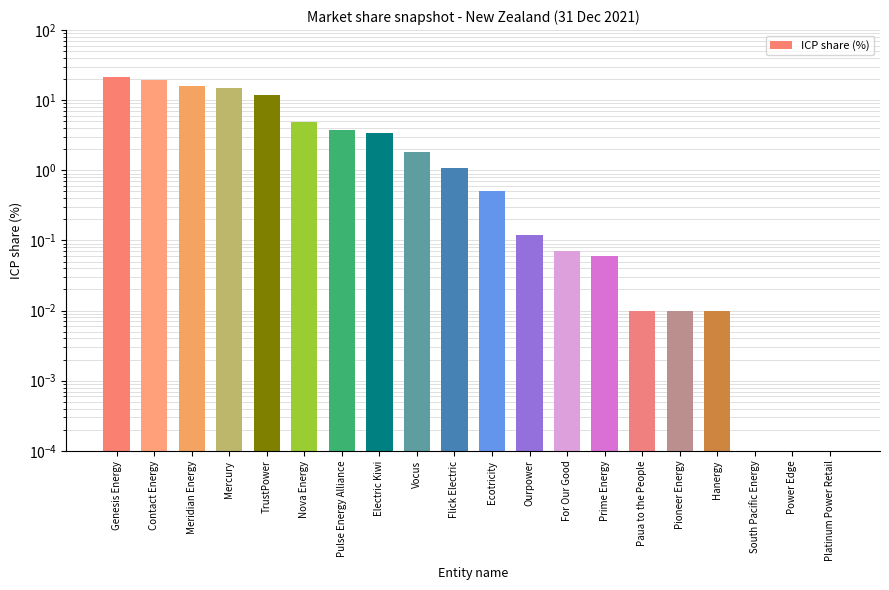

What is the greatest value displayed?

21.7